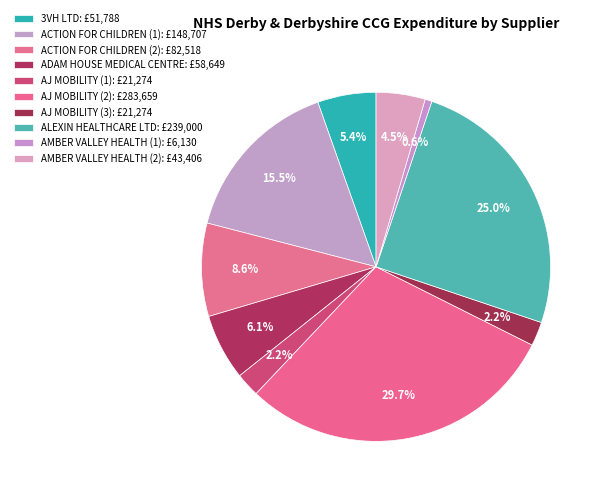

How many slices are in this pie chart?

10